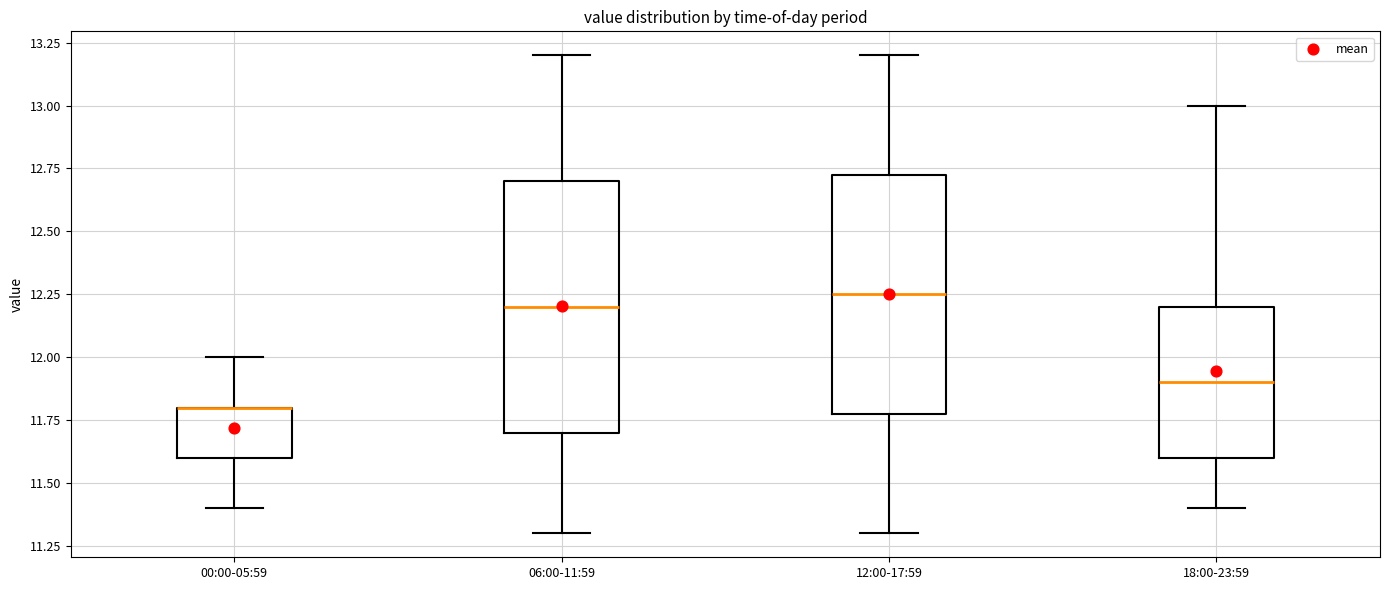

Reading left to right, read every box against the y-axis: the position of its median line, the range the box covers, and the ends of its whiskers. The values are not printed on the chart, so give them approximately, as read against the axis.

00:00-05:59: median 11.80 (drawn on the box's upper edge), box 11.60 to 11.80, whiskers 11.40 to 12.00
06:00-11:59: median 12.20, box 11.70 to 12.70, whiskers 11.30 to 13.20
12:00-17:59: median 12.25, box 11.80 to 12.75, whiskers 11.30 to 13.20
18:00-23:59: median 11.90, box 11.60 to 12.20, whiskers 11.40 to 13.00